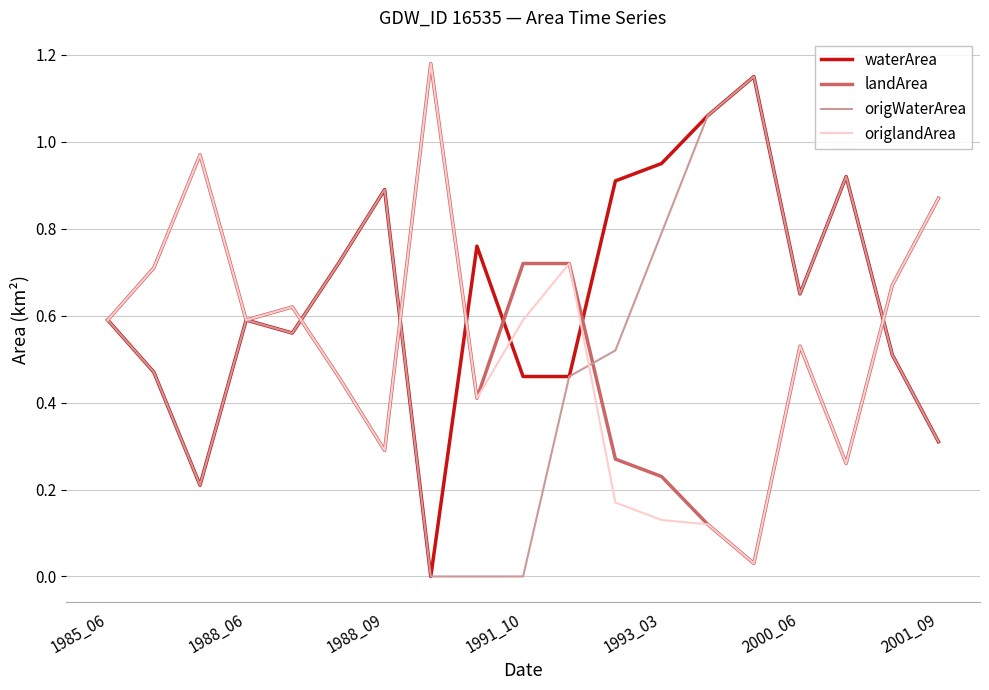

Which series has the largest total across all categories?

waterArea